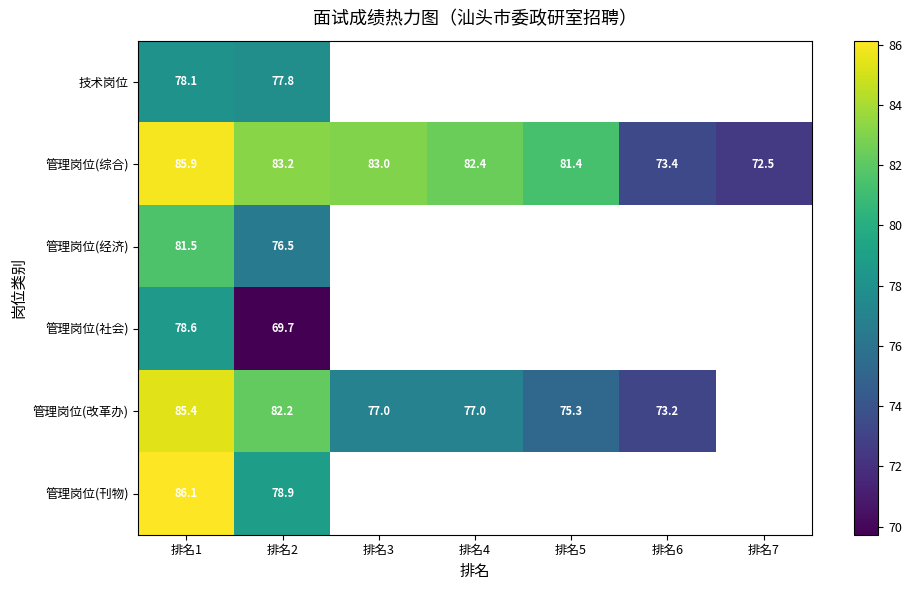

At 排名1, list the series in order from largest to smallest.

管理岗位(刊物), 管理岗位(综合), 管理岗位(改革办), 管理岗位(经济), 管理岗位(社会), 技术岗位